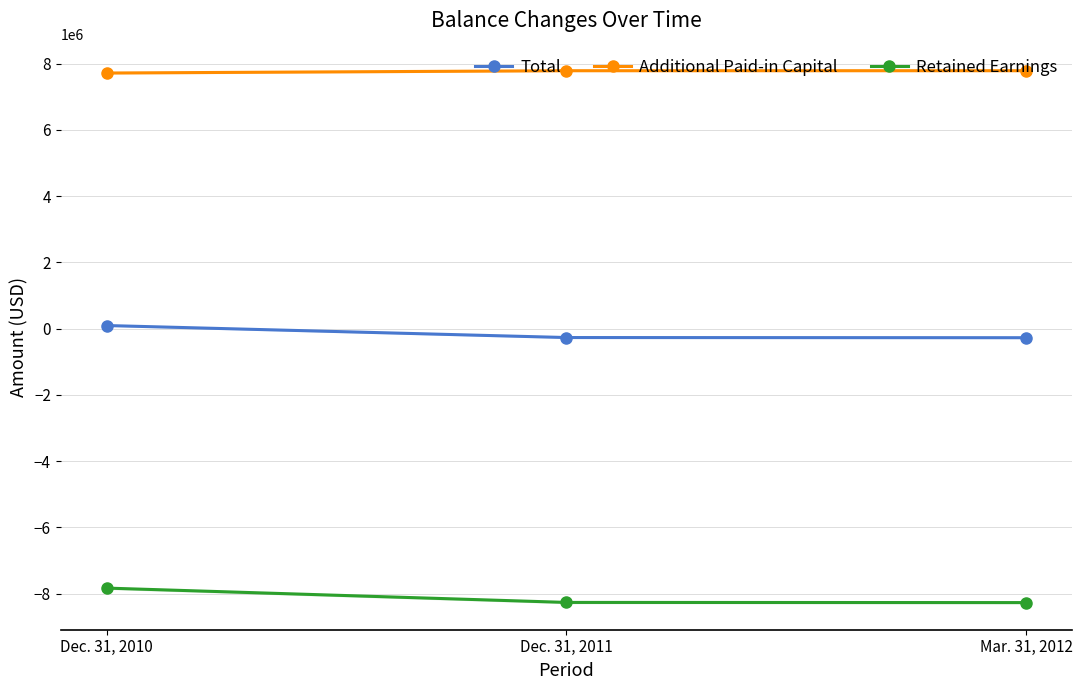

Which series has the largest range (max minus min)?

Retained Earnings